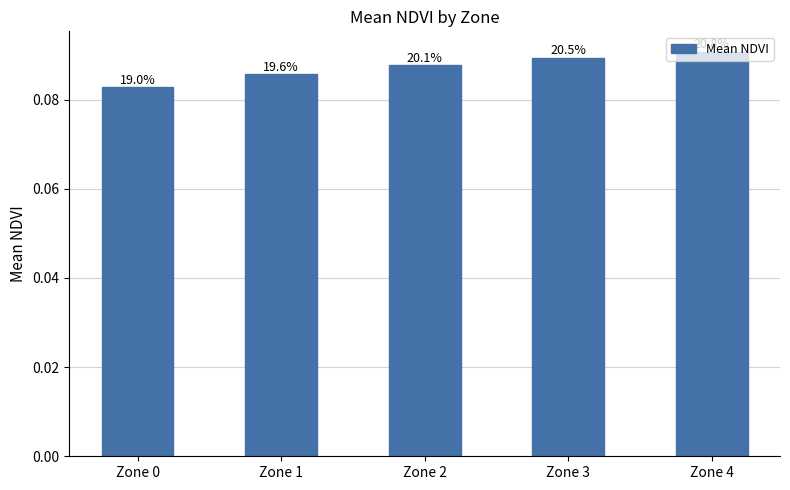

Does the chart contain any negative values?

No